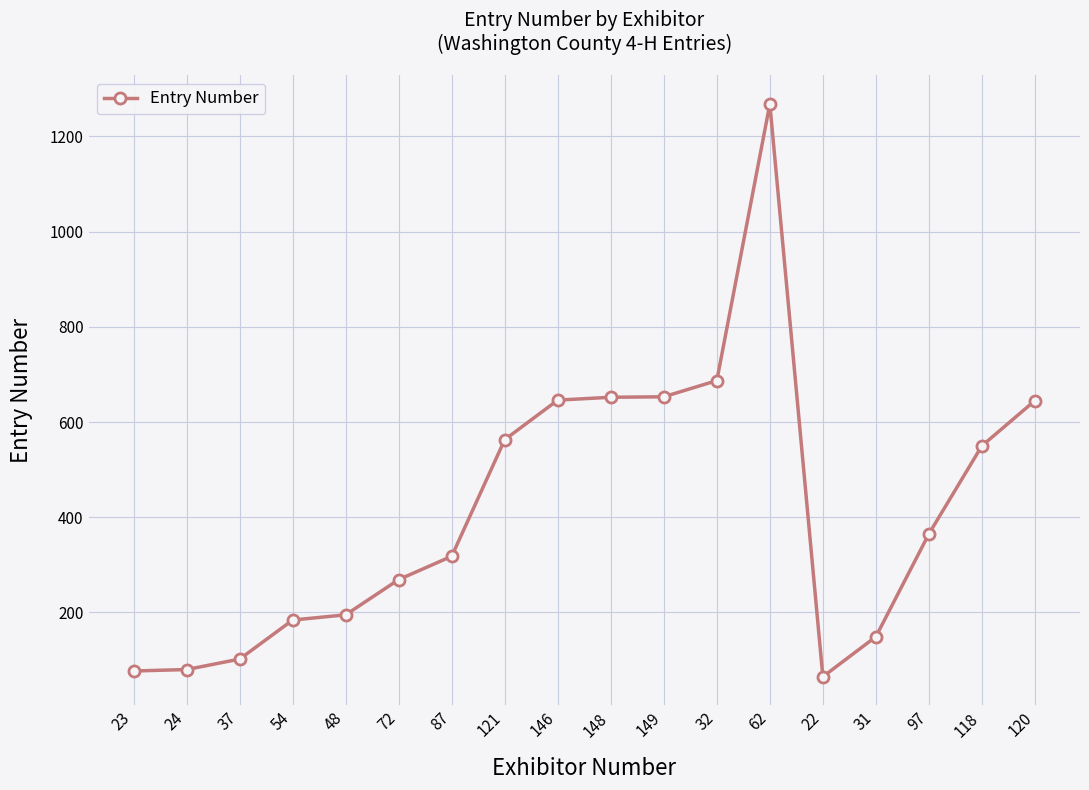

What is the minimum value shown in the chart?

65